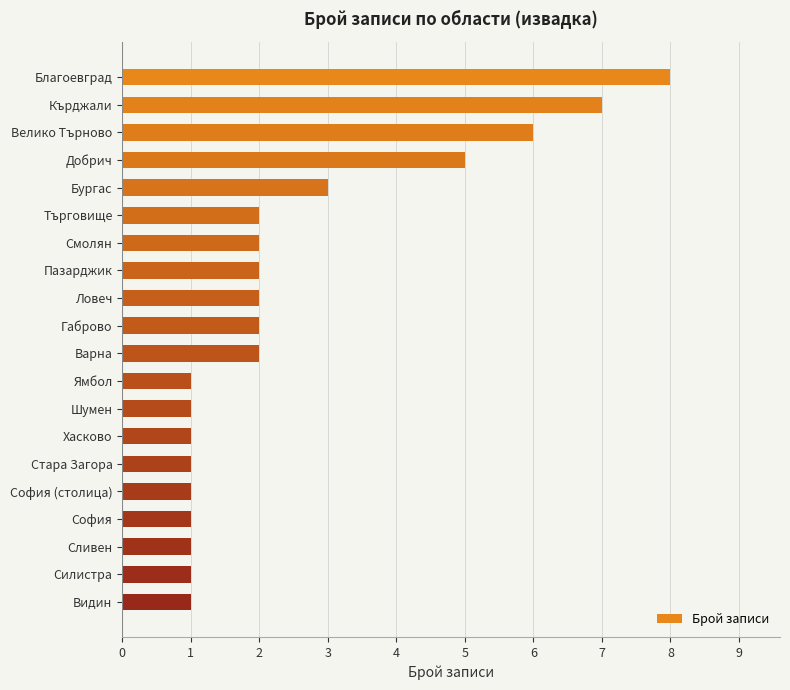

How many bars are there in total?

20